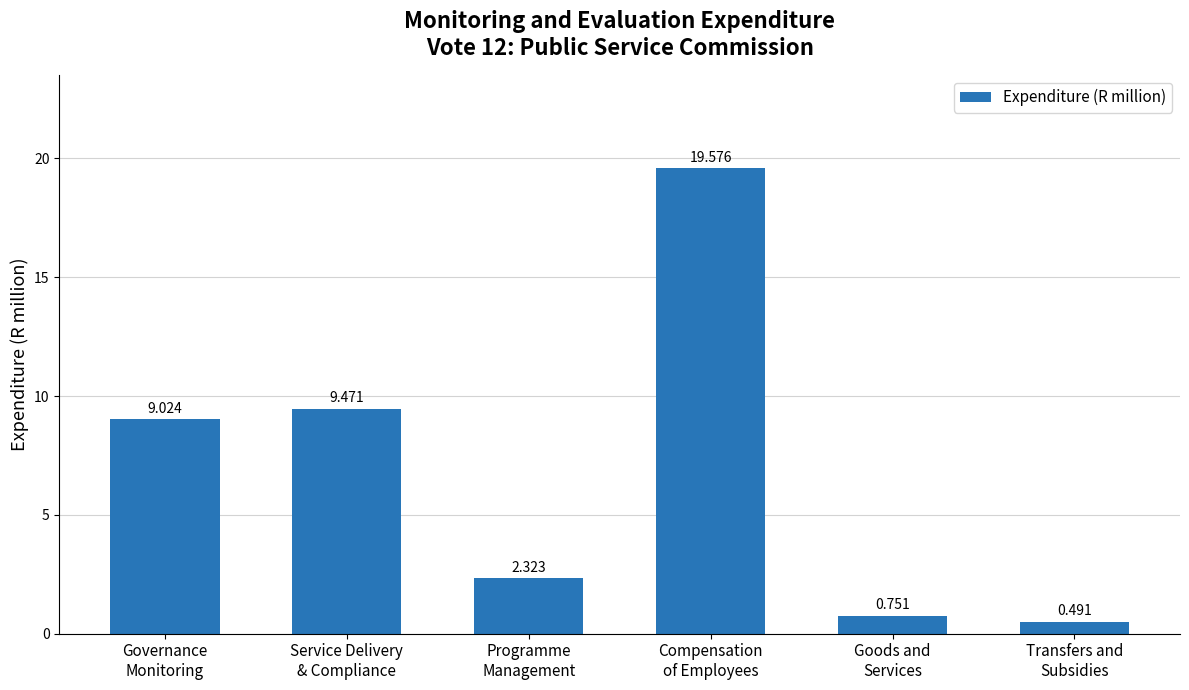

Which label corresponds to the smallest value in the chart?

Transfers and
Subsidies